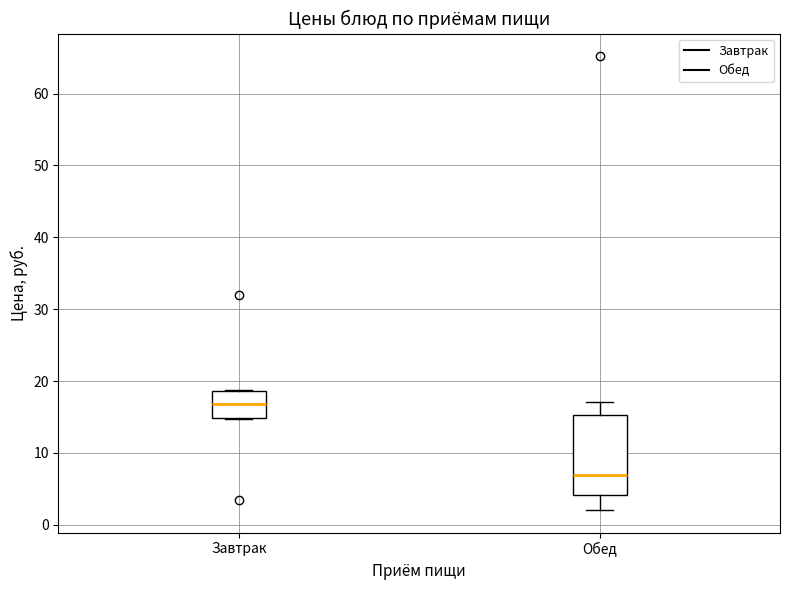

Which box is the tallest, from its lower edge to its upper edge?

Обед